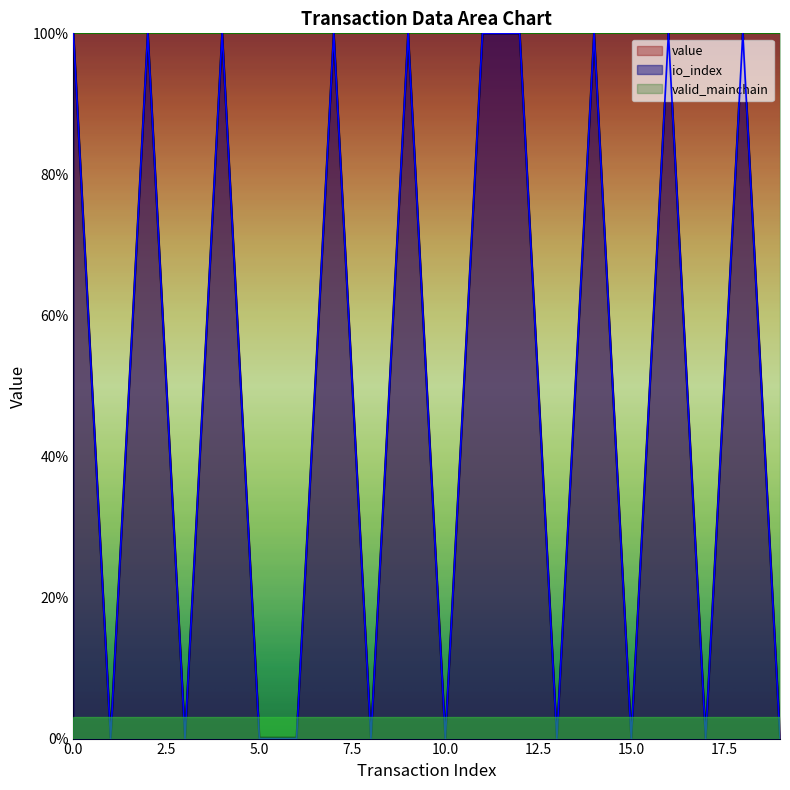

Which series has the largest total across all categories?

valid_mainchain